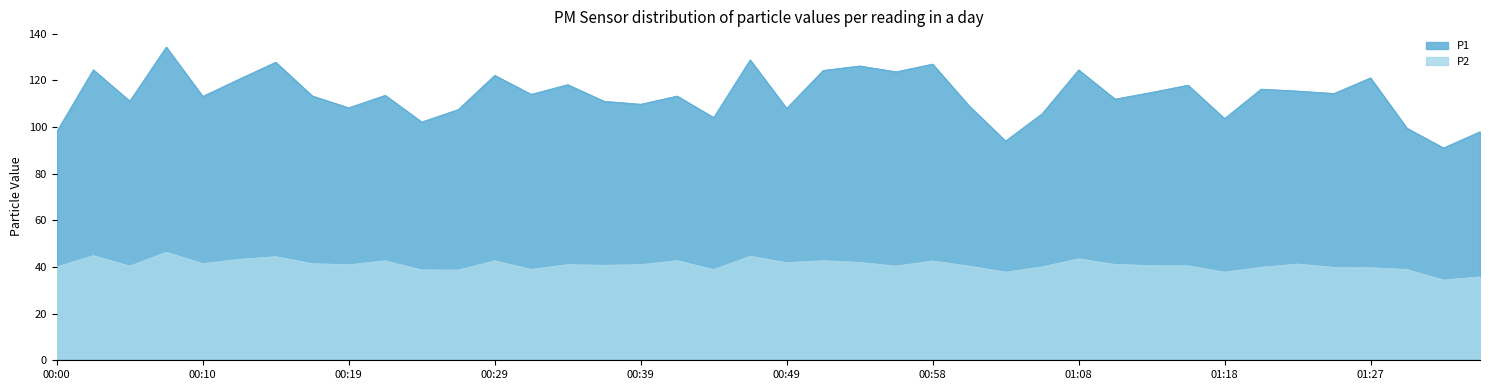

List the labels in order of P2 value, smallest first.

01:32, 01:35, 01:03, 01:18, 00:27, 00:24, 00:44, 01:30, 00:31, 01:27, 01:25, 01:20, 00:00, 01:06, 01:01, 00:05, 00:56, 01:15, 01:13, 00:36, 00:19, 00:34, 00:39, 01:10, 01:23, 00:17, 00:10, 00:49, 00:53, 00:58, 00:22, 00:29, 00:41, 00:51, 00:12, 01:08, 00:14, 00:46, 00:02, 00:07